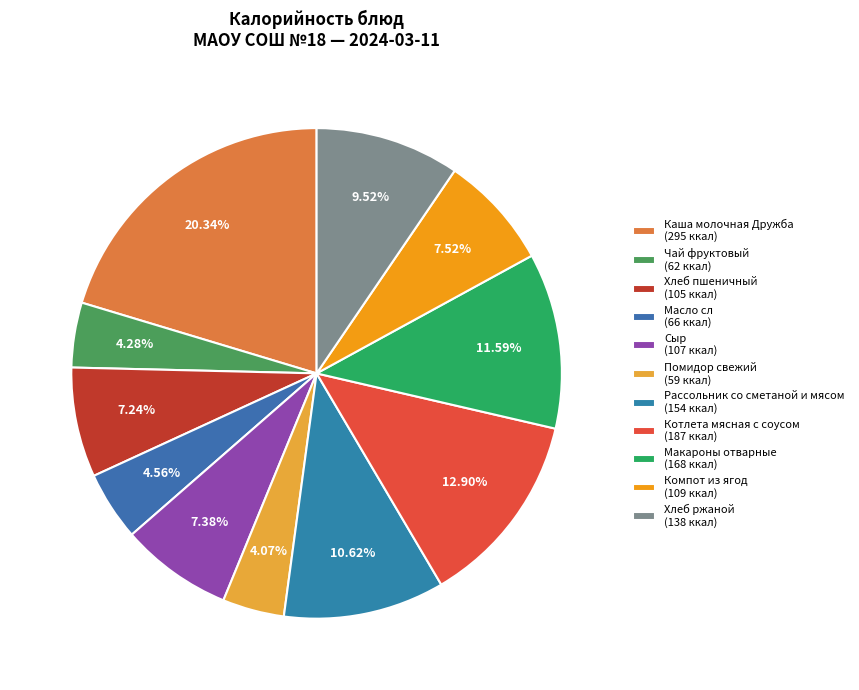

How many segments does this pie chart have?

11